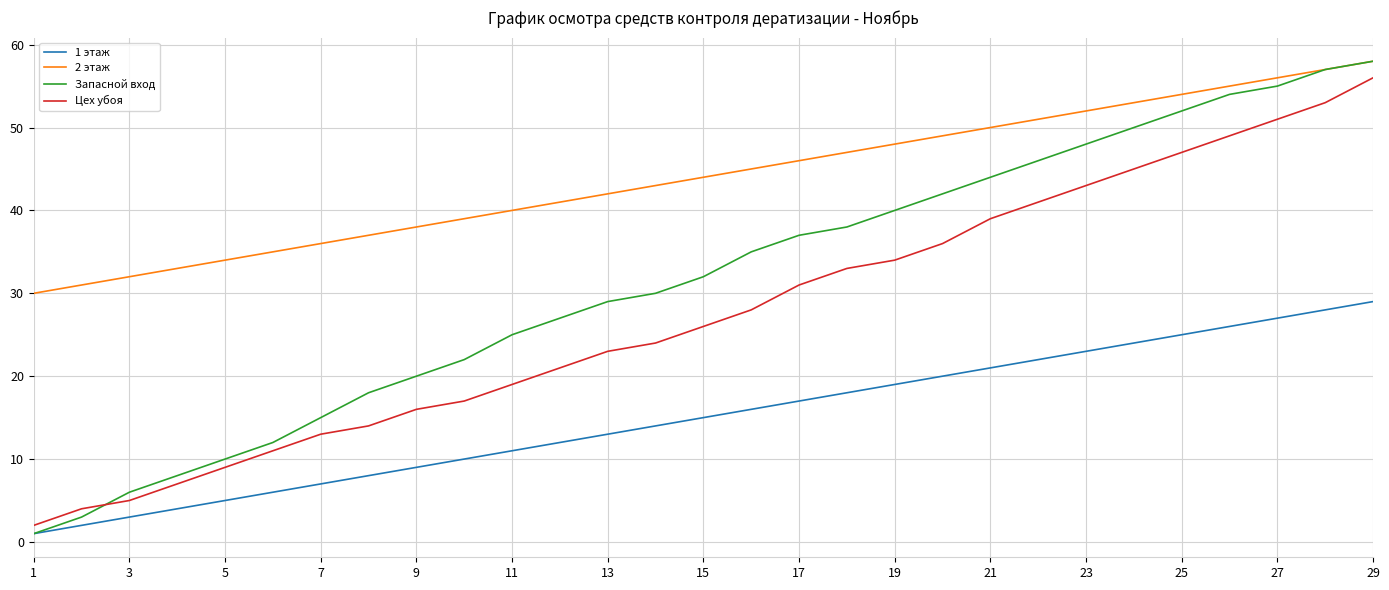

True or false: 1 этаж and 2 этаж cross at least once.

False